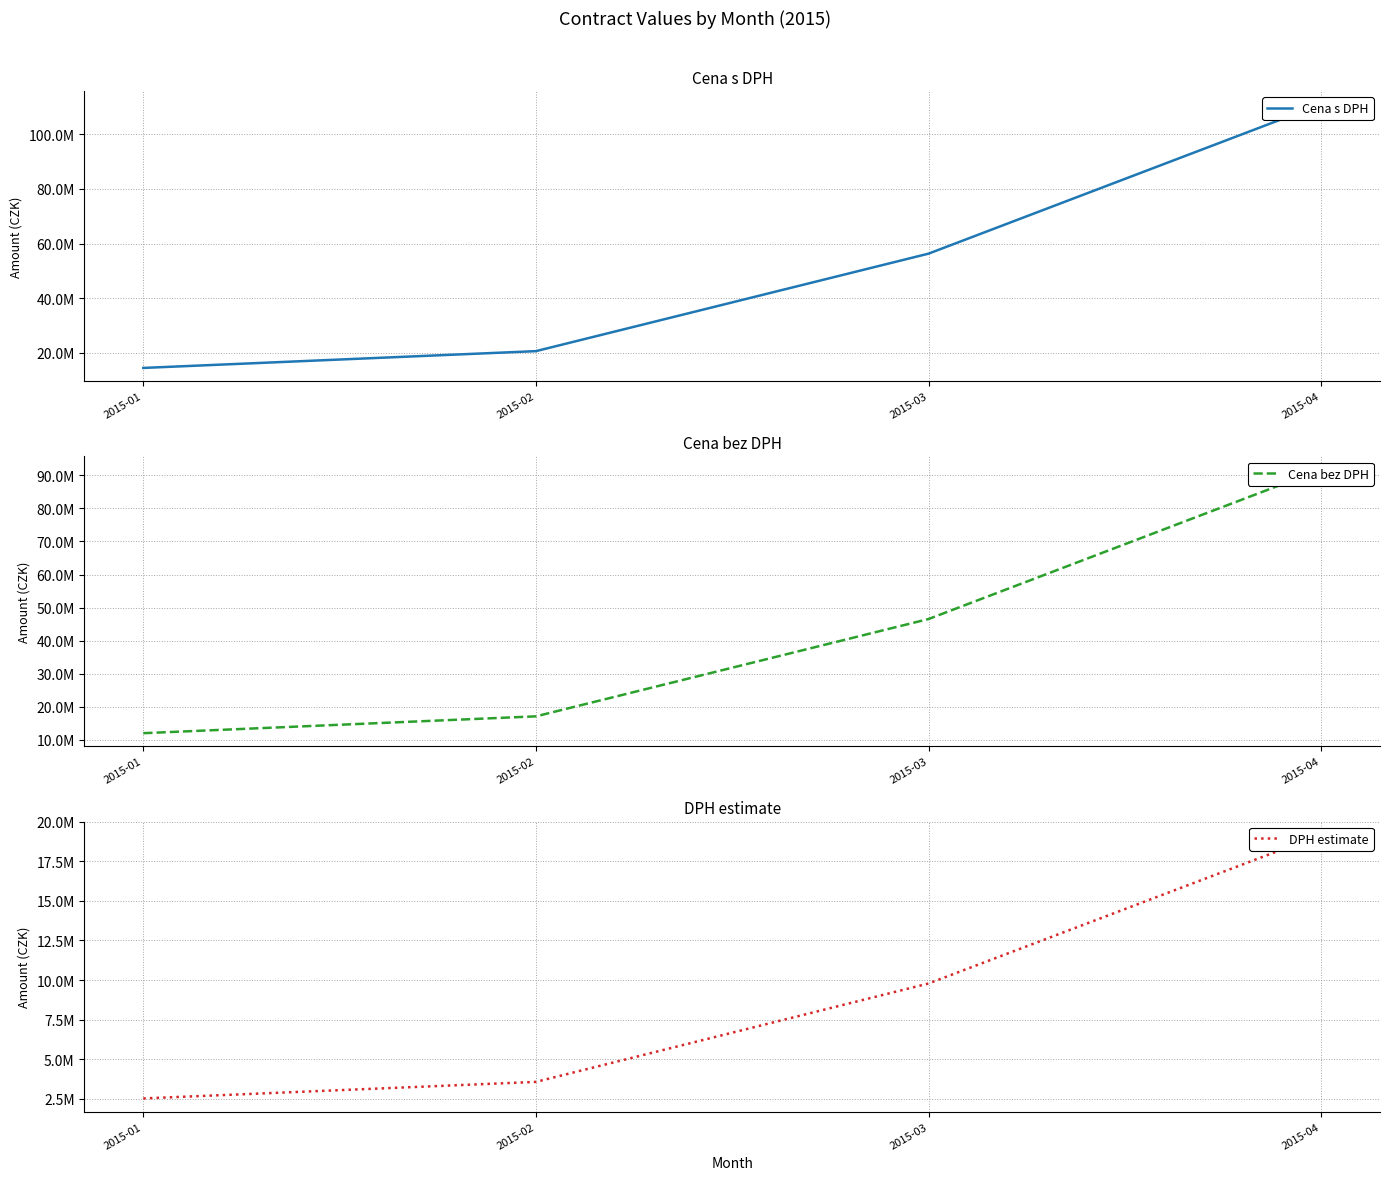

At which label is DPH estimate closest to 10850172?

2015-03